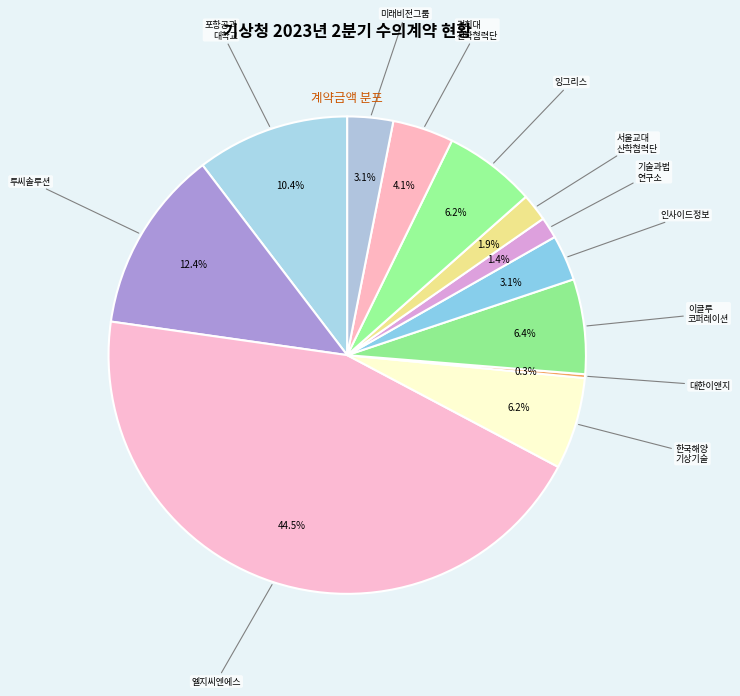

Which slice is the smallest?

주식회사 대한이앤지